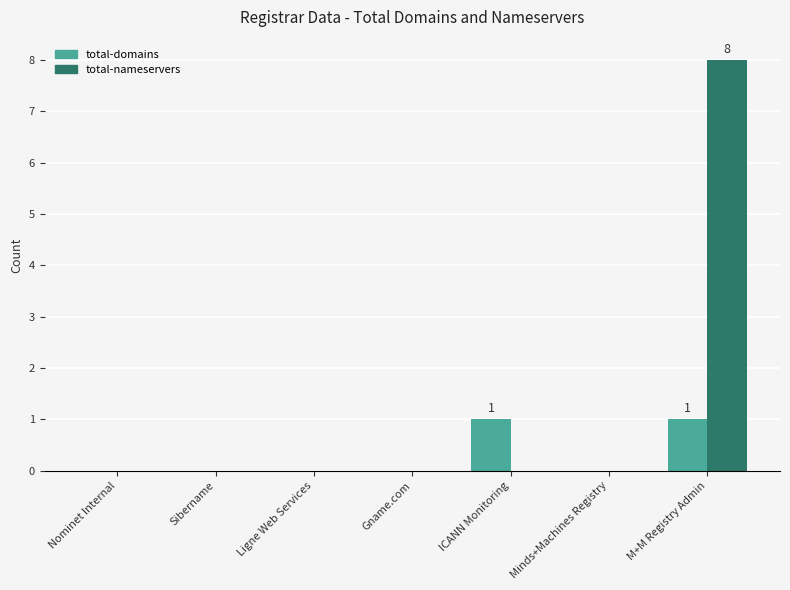

How many data points does each series have?

7